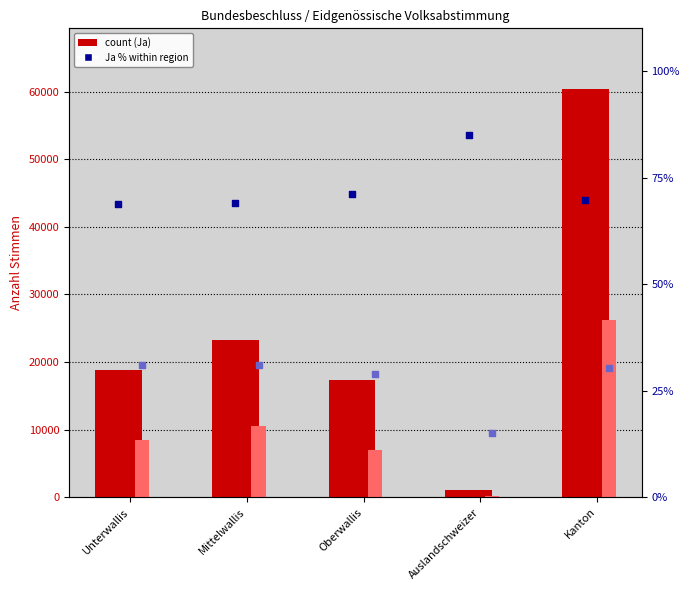

Which series has the widest spread of Y values?

Ja (count)